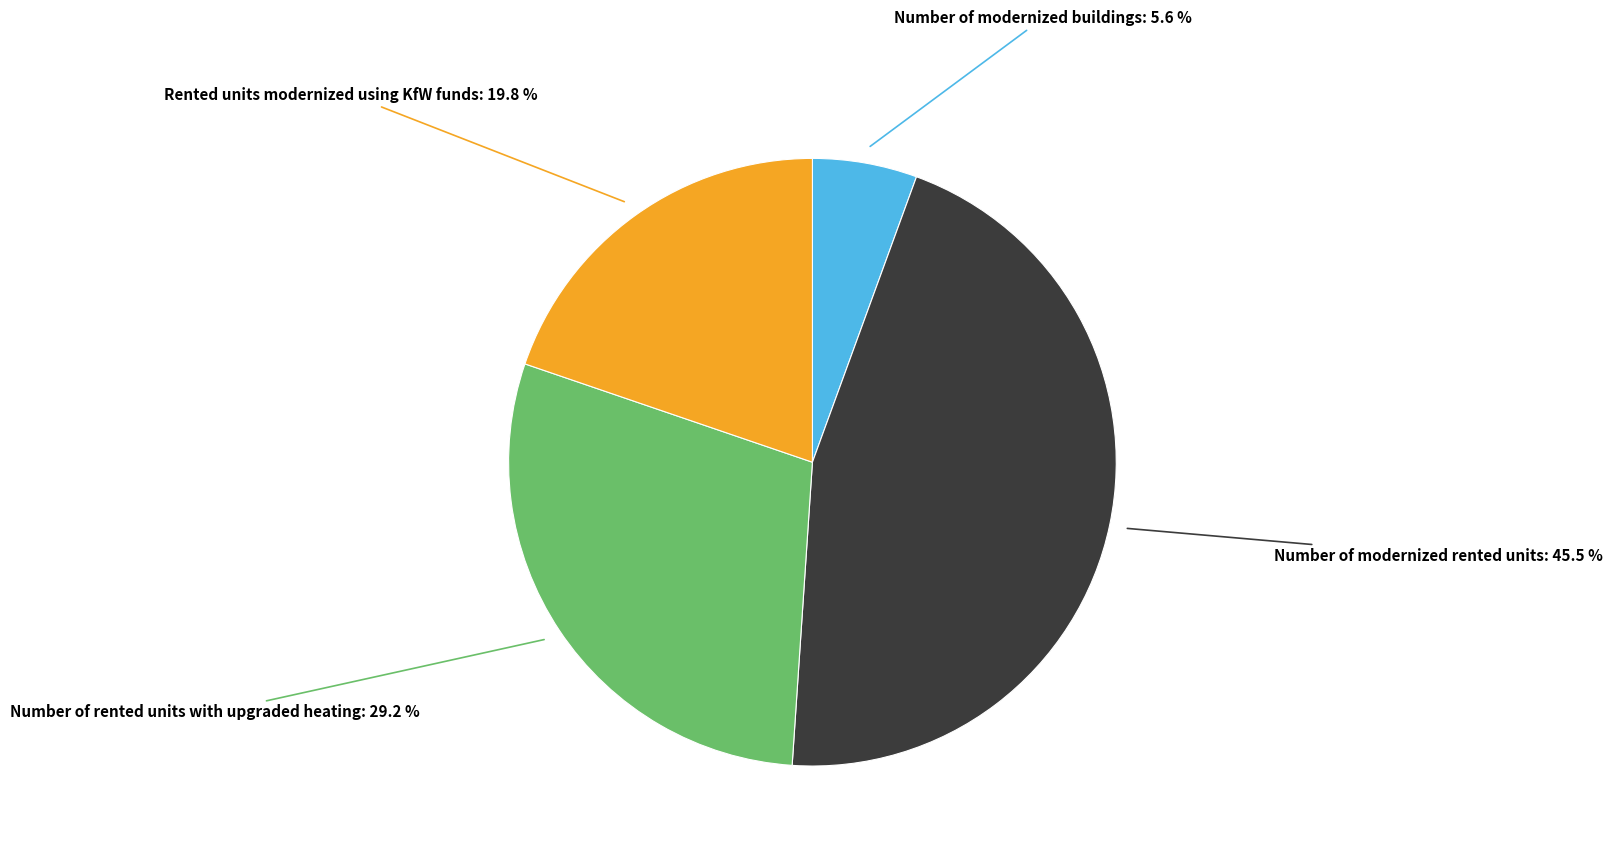

What is the smallest slice in the pie chart?

Number of modernized buildings